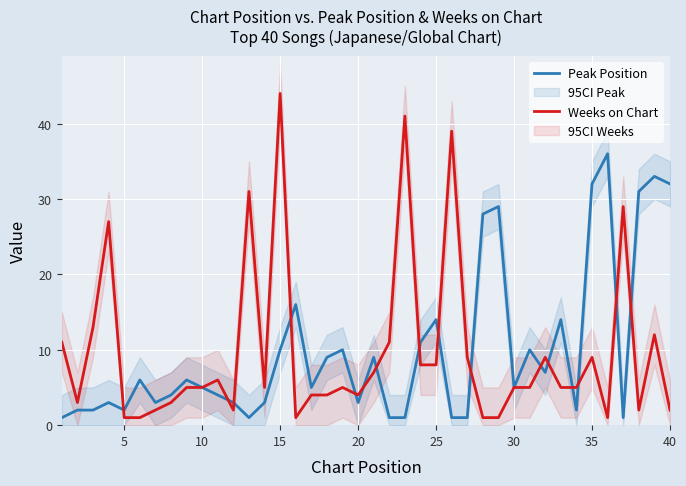

Rank the series by their average value, from lowest to highest.

Weeks on Chart, Peak Position